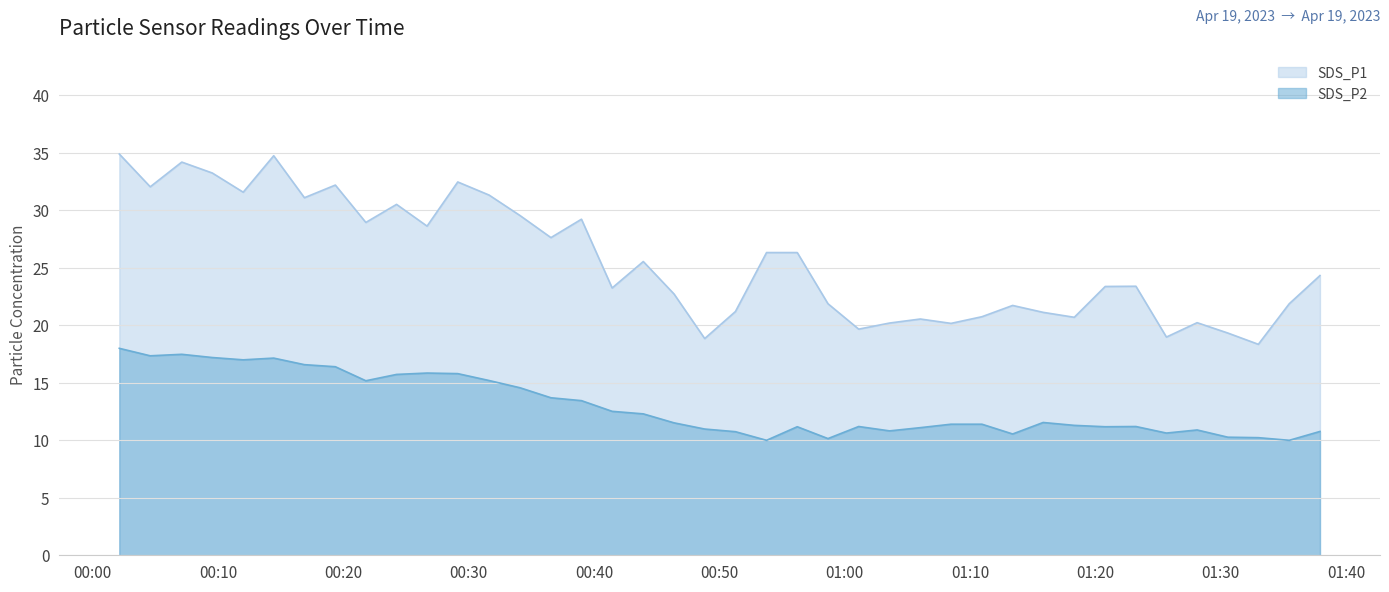

How many lines are shown in the chart?

2